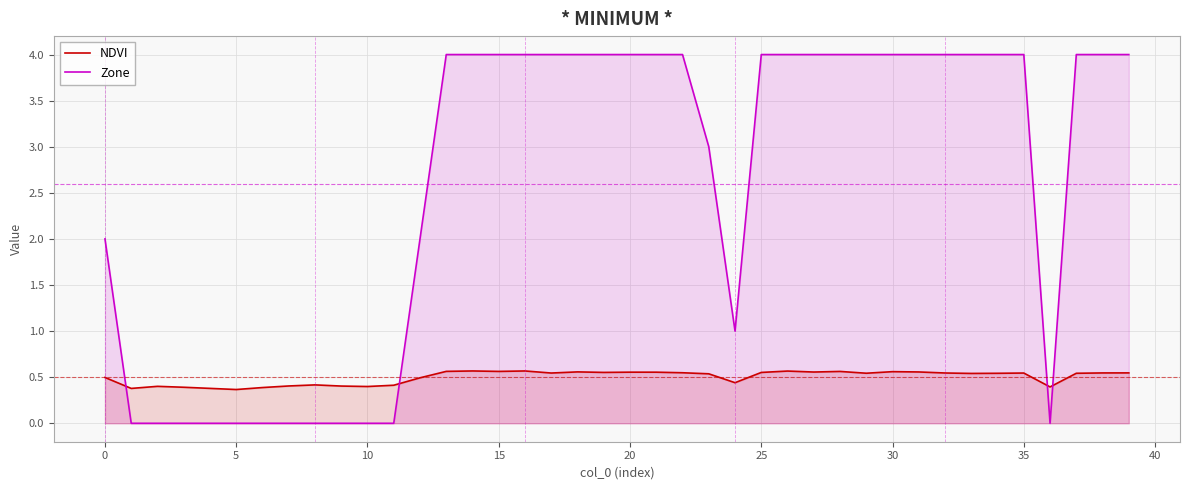

What is the difference between the second highest and second lowest values in the Zone series?

4.0